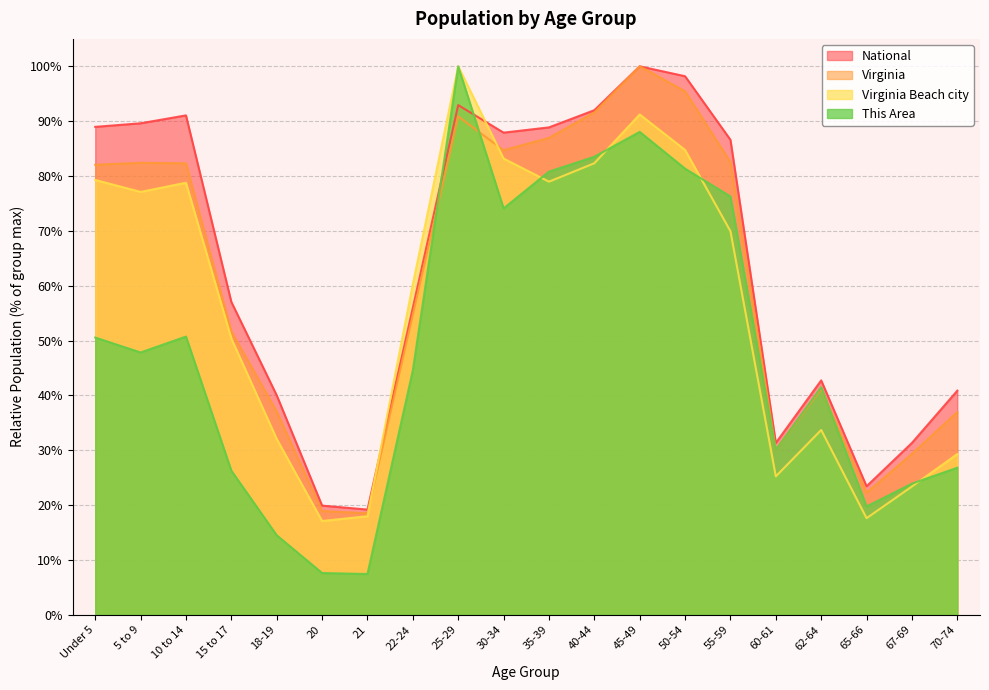

Which series has the widest spread of values?

This Area